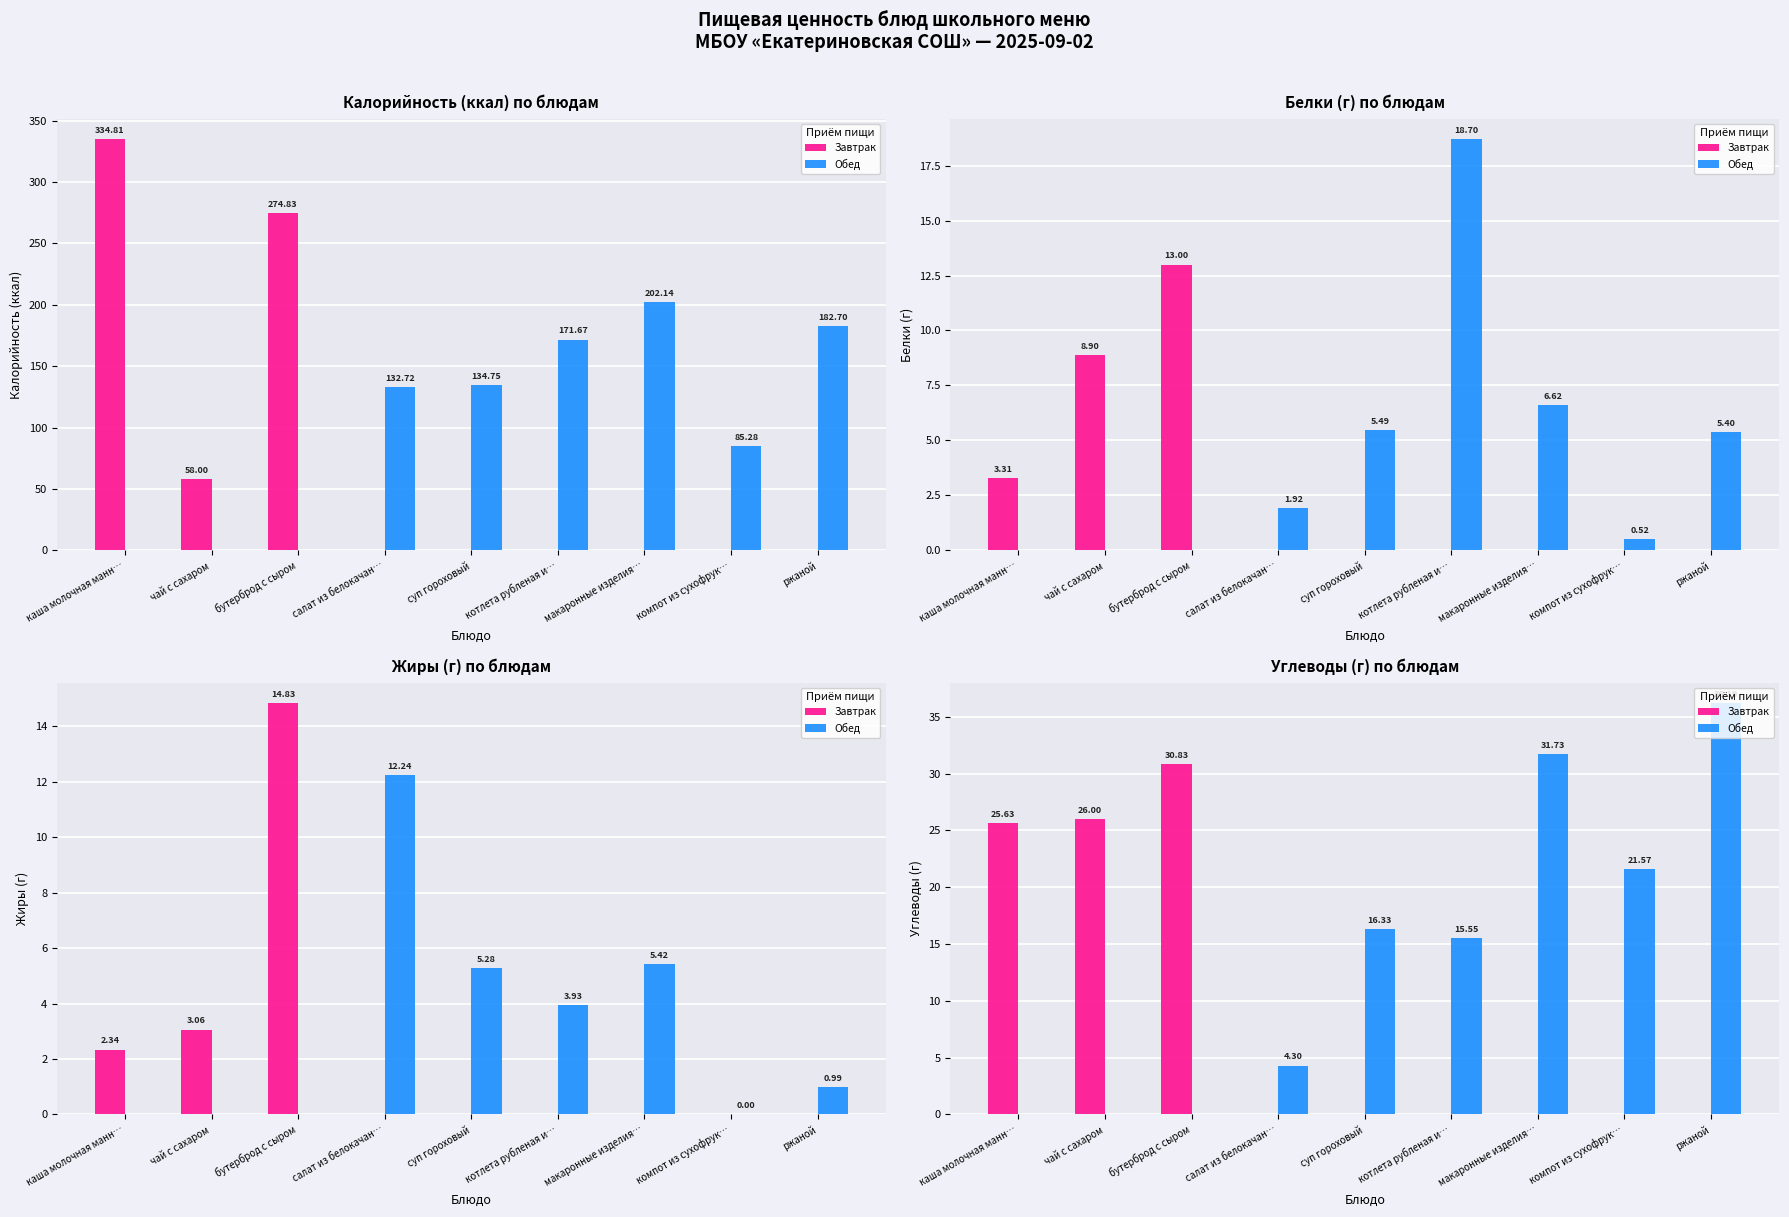

What is the spread (max minus min) of values at котлета рубленая из птицы?

167.7